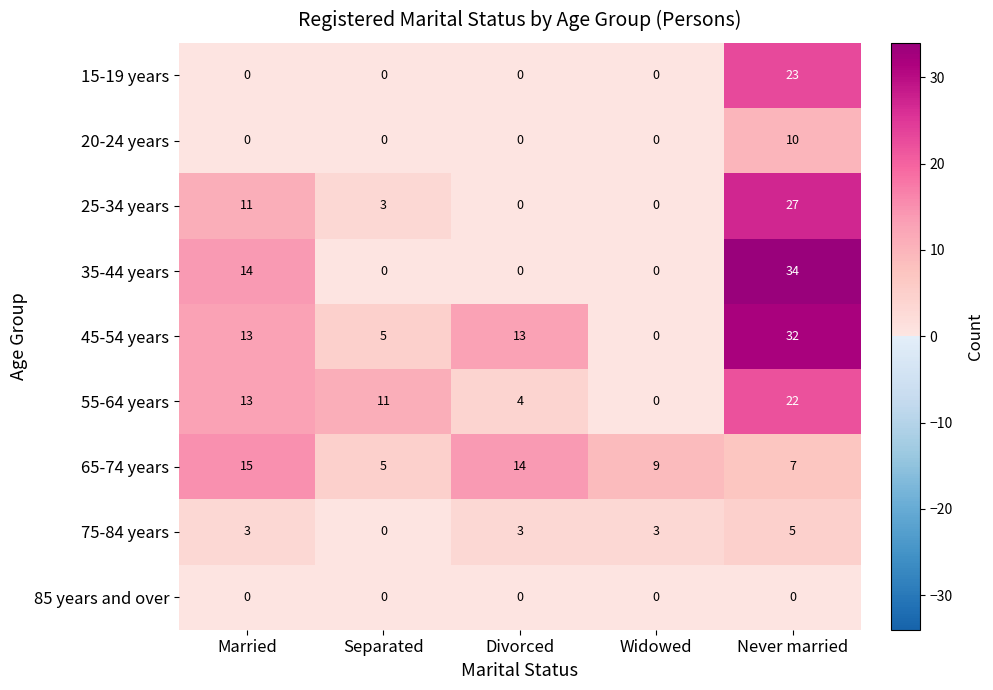

Which category has the highest value in the 55-64 years series?

Never married